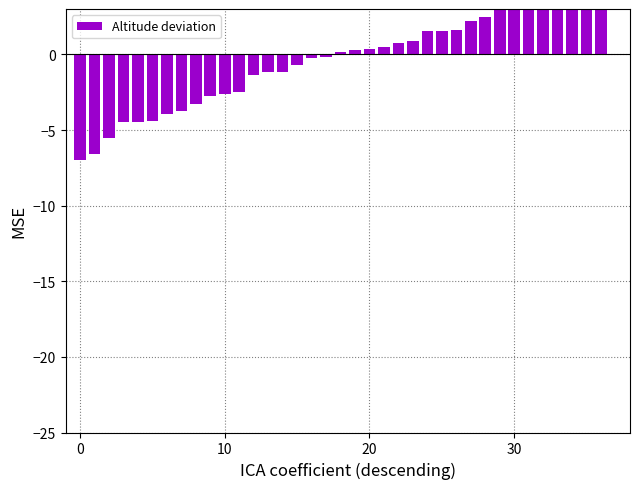

What is the difference between the values at 19 and 22?

0.5